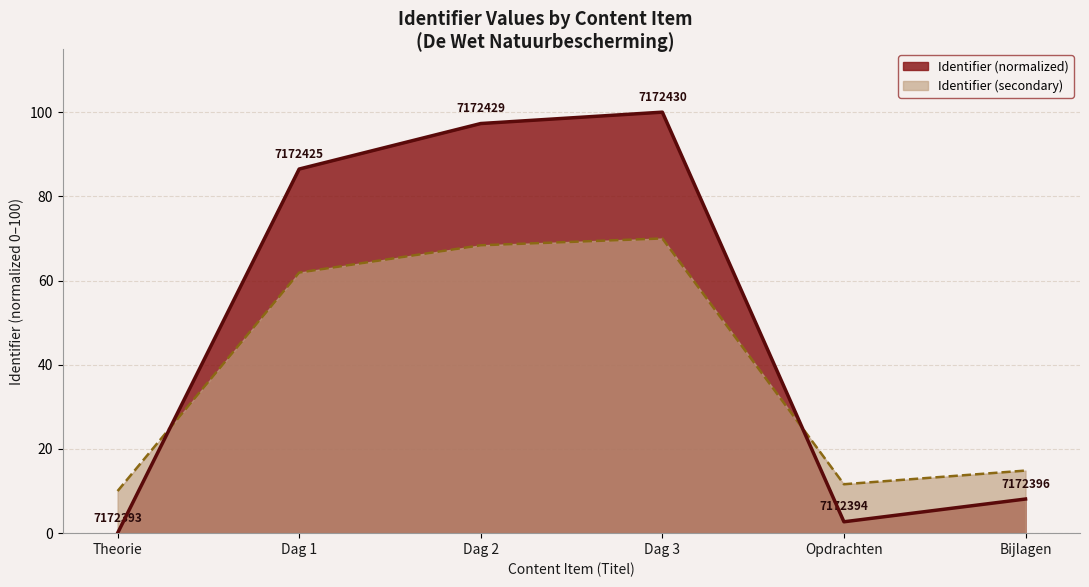

What is the difference between the values at Dag 2 and Opdrachten?

94.6